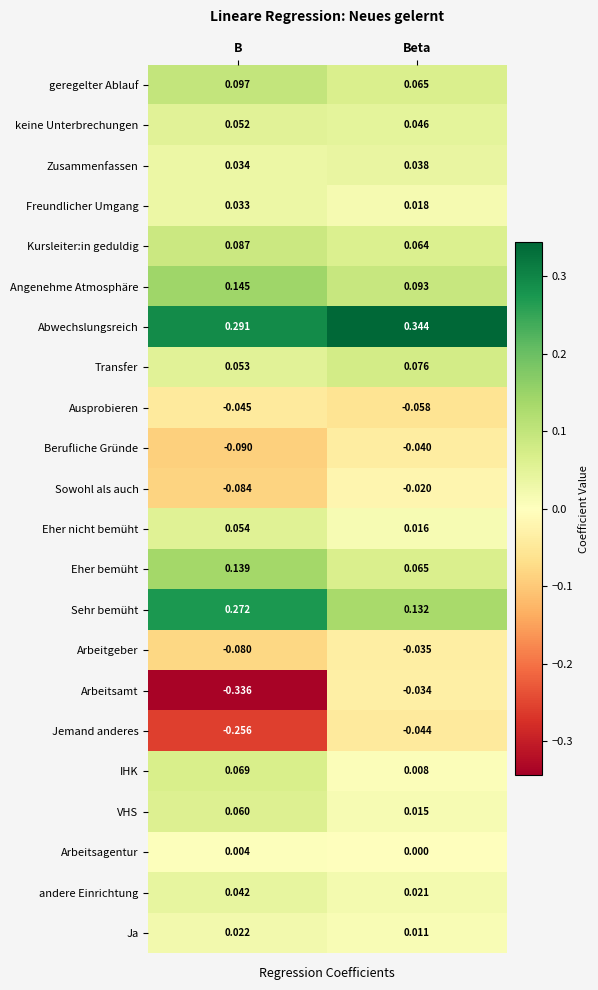

Which series changed the most between B and Beta?

Arbeitsamt